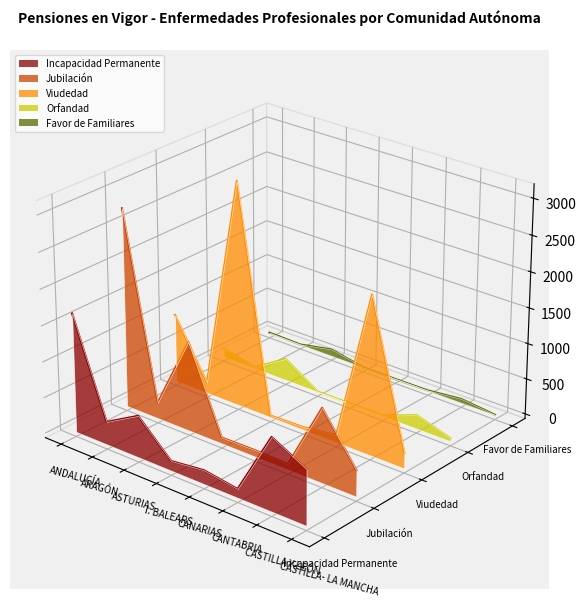

What is the label of the 6th point from the right?

ASTURIAS